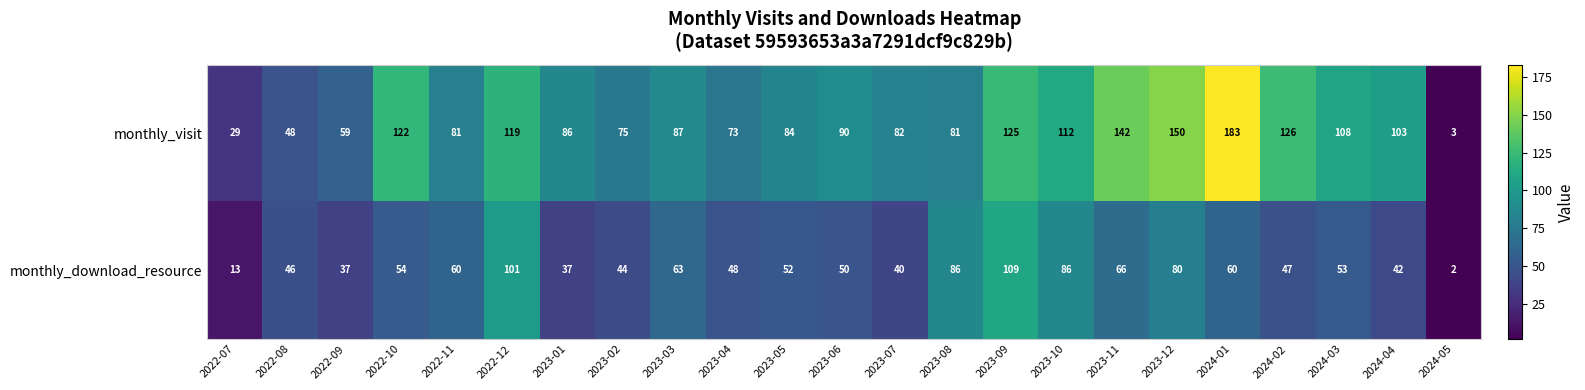

Where does the monthly_download_resource series first go above 52?

2022-10